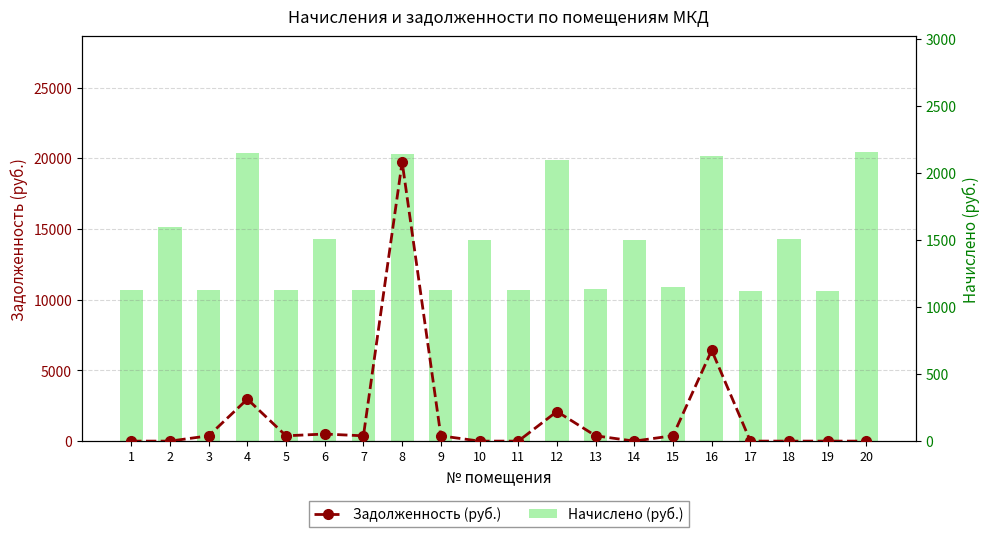

At which category is the sum across all series the highest?

8